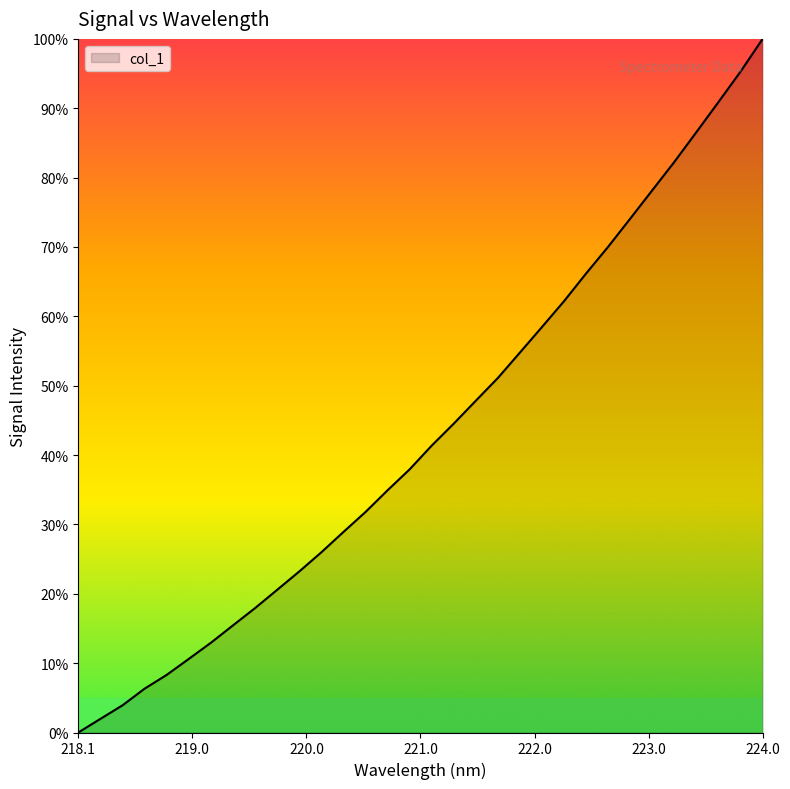

Reading right to left, extract all data points from this chart.

100.0	95.3	90.9	86.6	82.3	78.2	74.1	70.1	66.2	62.2	58.5	54.8	51.1	47.8	44.5	41.4	37.9	34.9	31.8	28.9	26.0	23.2	20.6	17.9	15.4	12.9	10.6	8.3	6.3	3.9	2.0	0.0